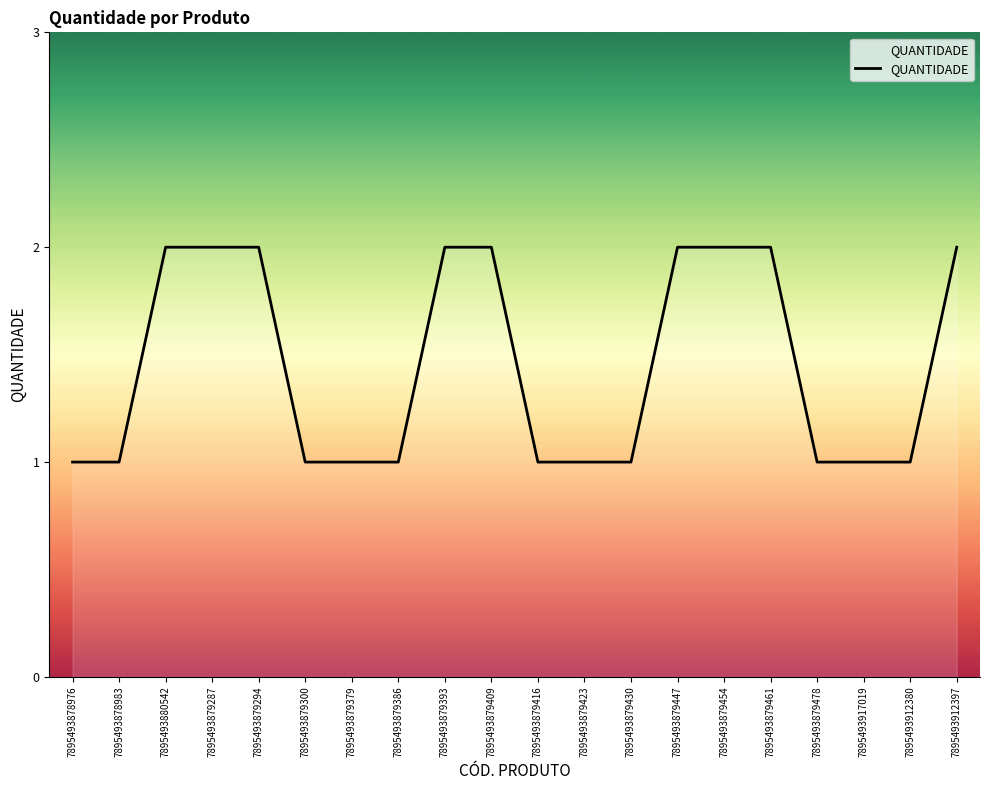

What position from the left is 7895493880542?

3